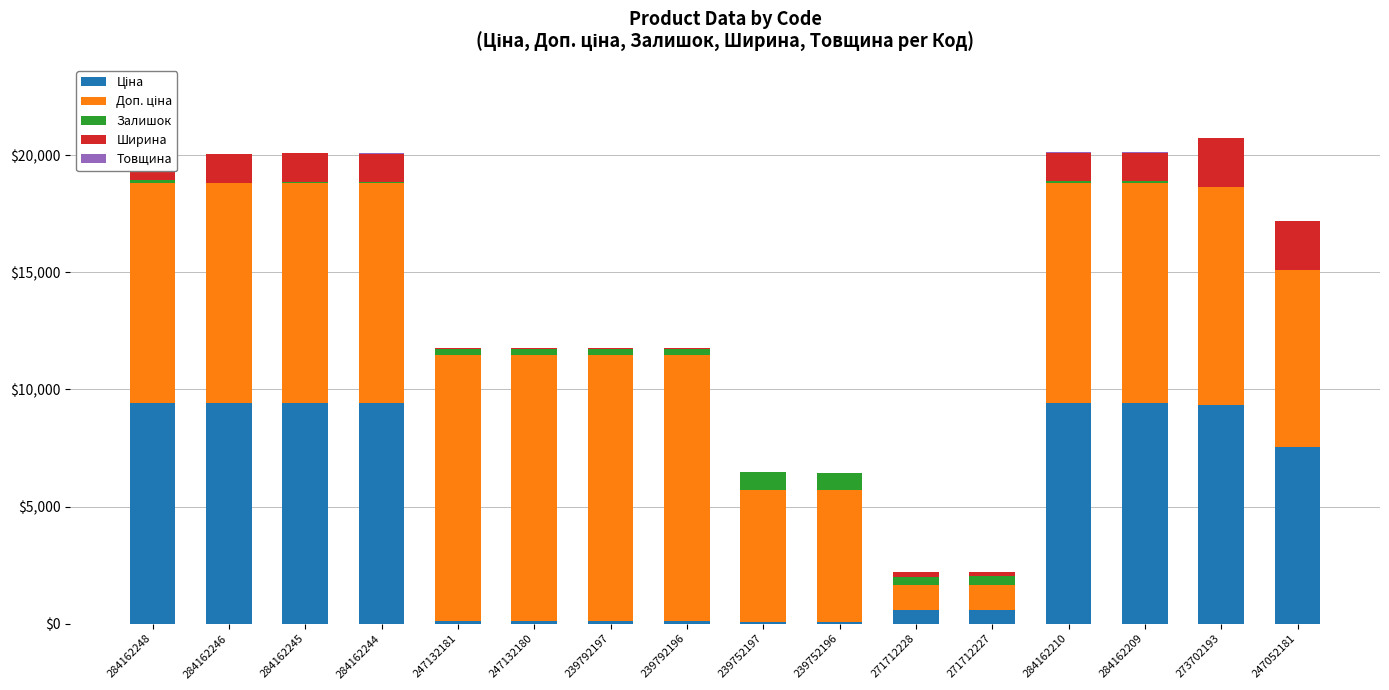

How many distinct data groups are displayed?

5